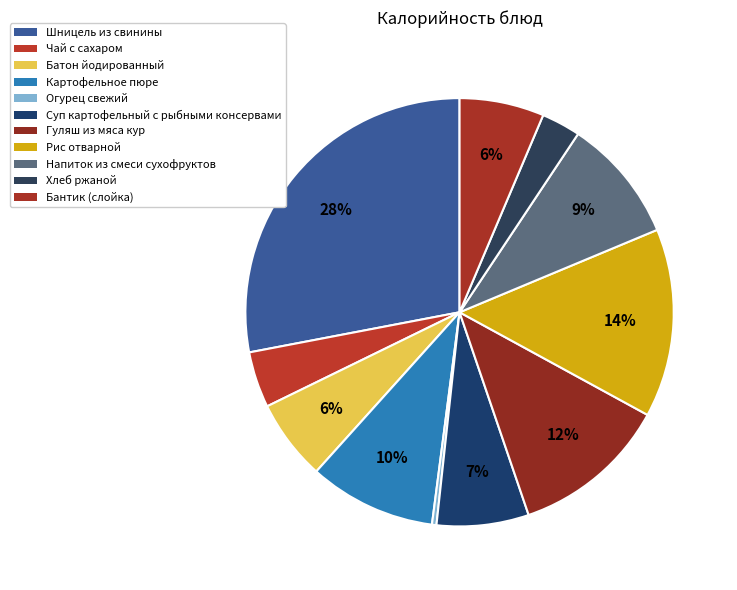

Rank the categories by value from lowest to highest.

Огурец свежий, Хлеб ржаной, Чай с сахаром, Батон йодированный, Бантик (слойка), Суп картофельный с рыбными консервами, Напиток из смеси сухофруктов, Картофельное пюре, Гуляш из мяса кур, Рис отварной, Шницель из свинины